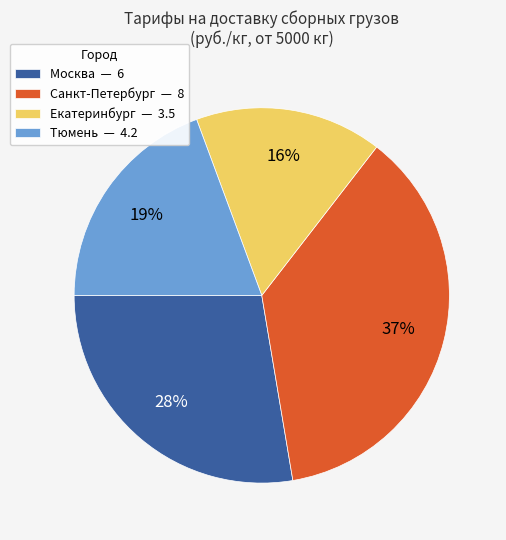

To the nearest percent, what is the average slice percentage?

25%